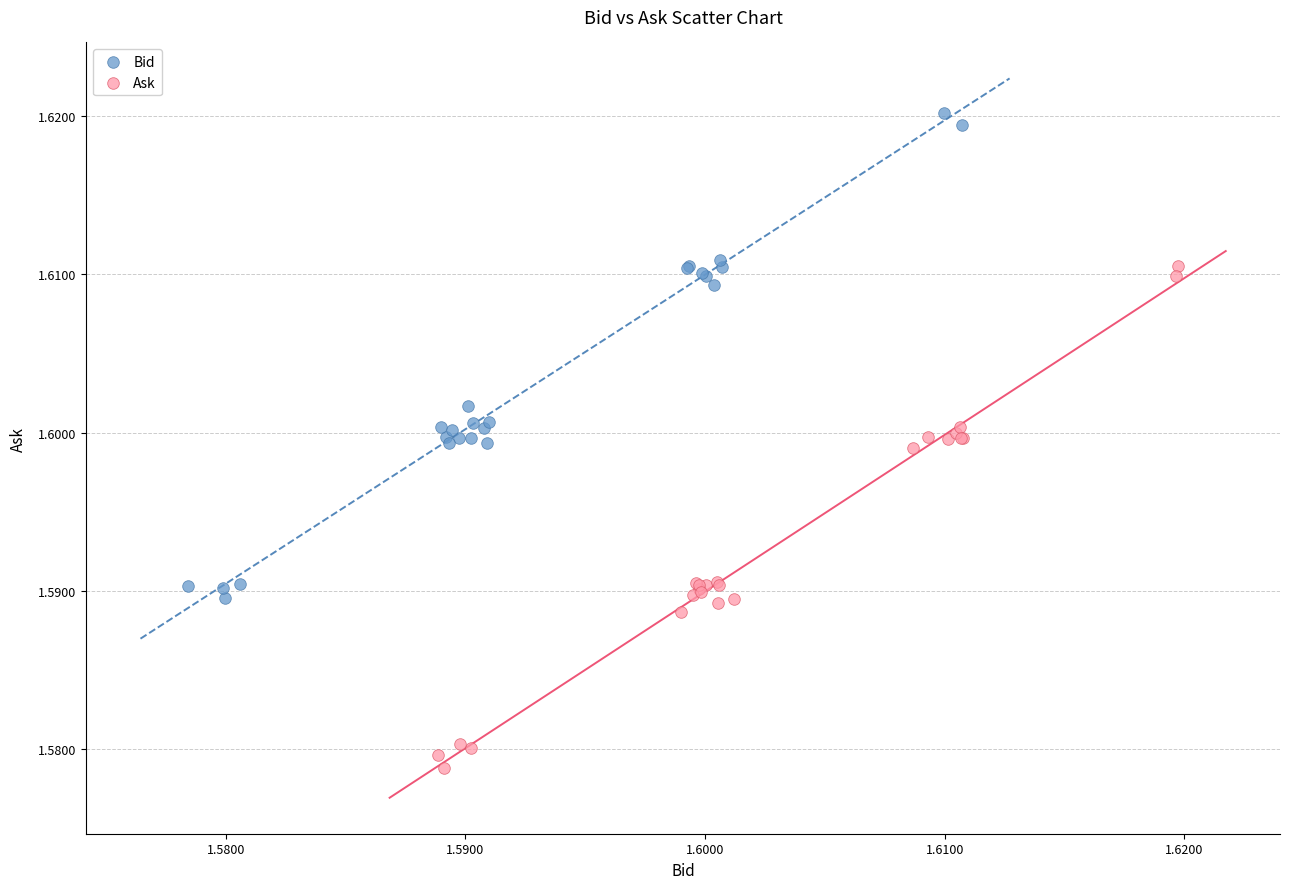

Which series reaches the maximum Y coordinate?

Bid